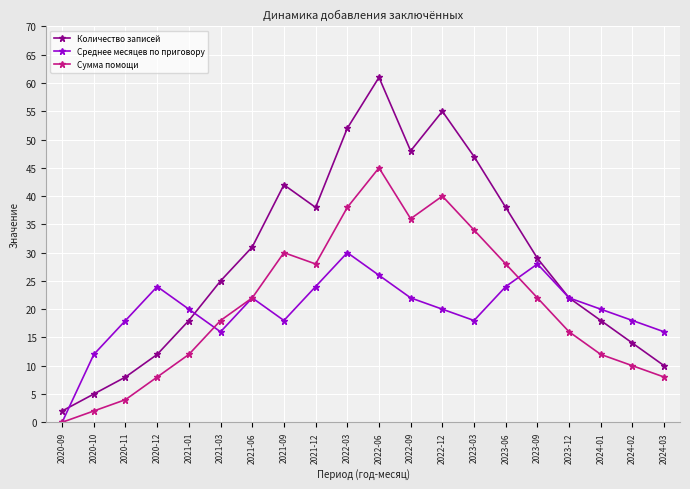

Which category has the highest value across all series?

2022-06